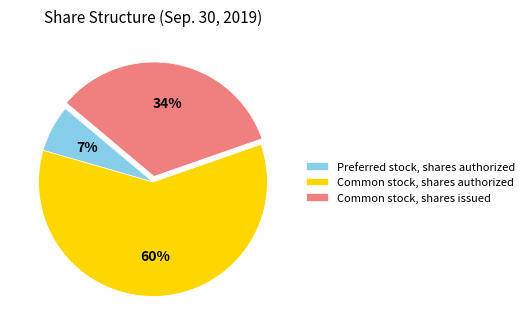

Which slice is the largest?

Common stock, shares authorized